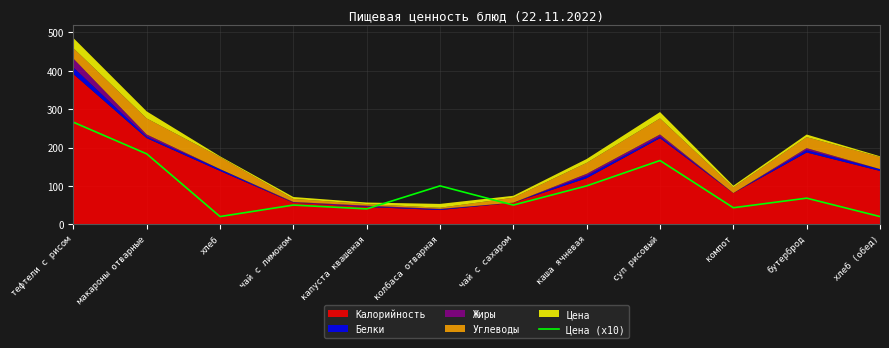

Does the chart display data point markers on the line(s)?

No